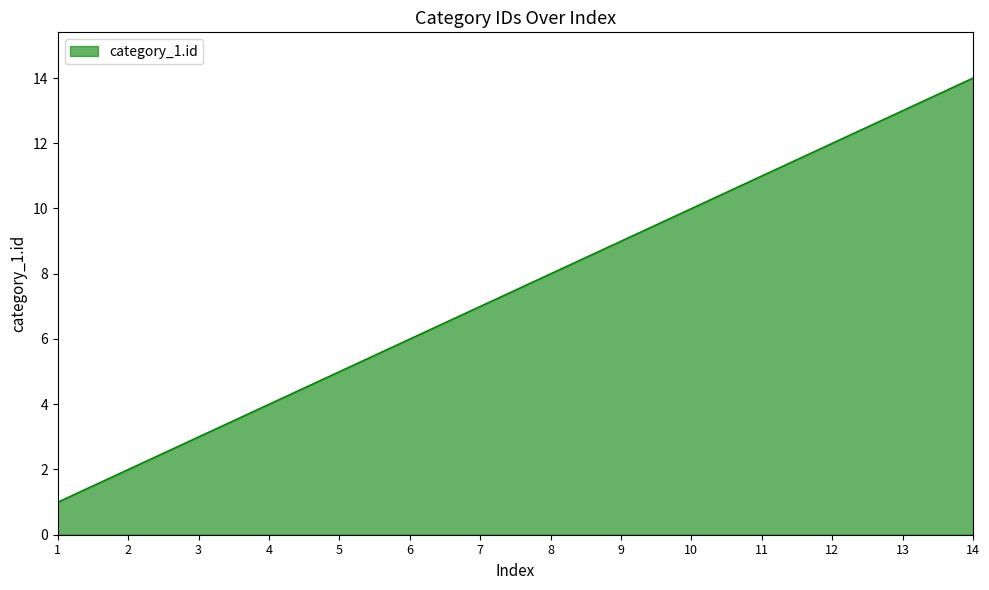

True or false: the data shows 11 at 11.

True